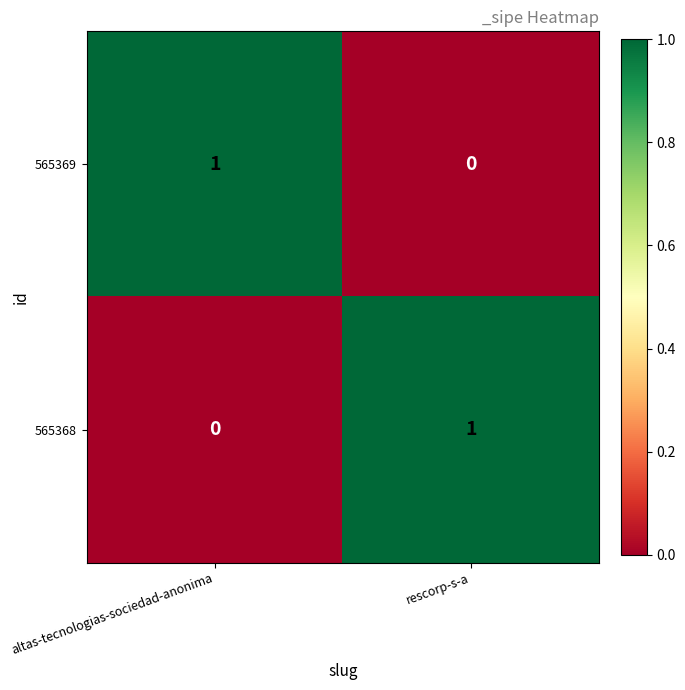

The value of 565369 at altas-tecnologias-sociedad-anonima is 2. True or false?

False